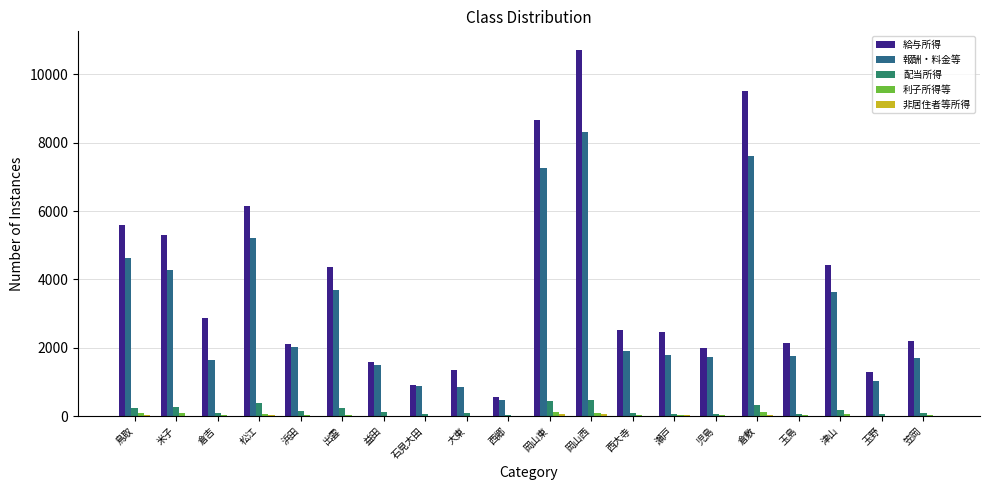

What is the sum of all 利子所得等 values?

902